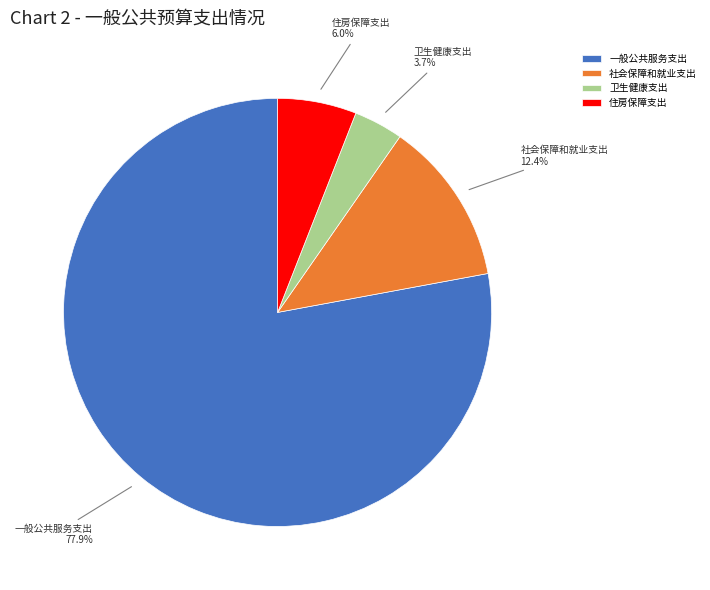

Is 一般公共服务支出 the majority of the pie?

Yes